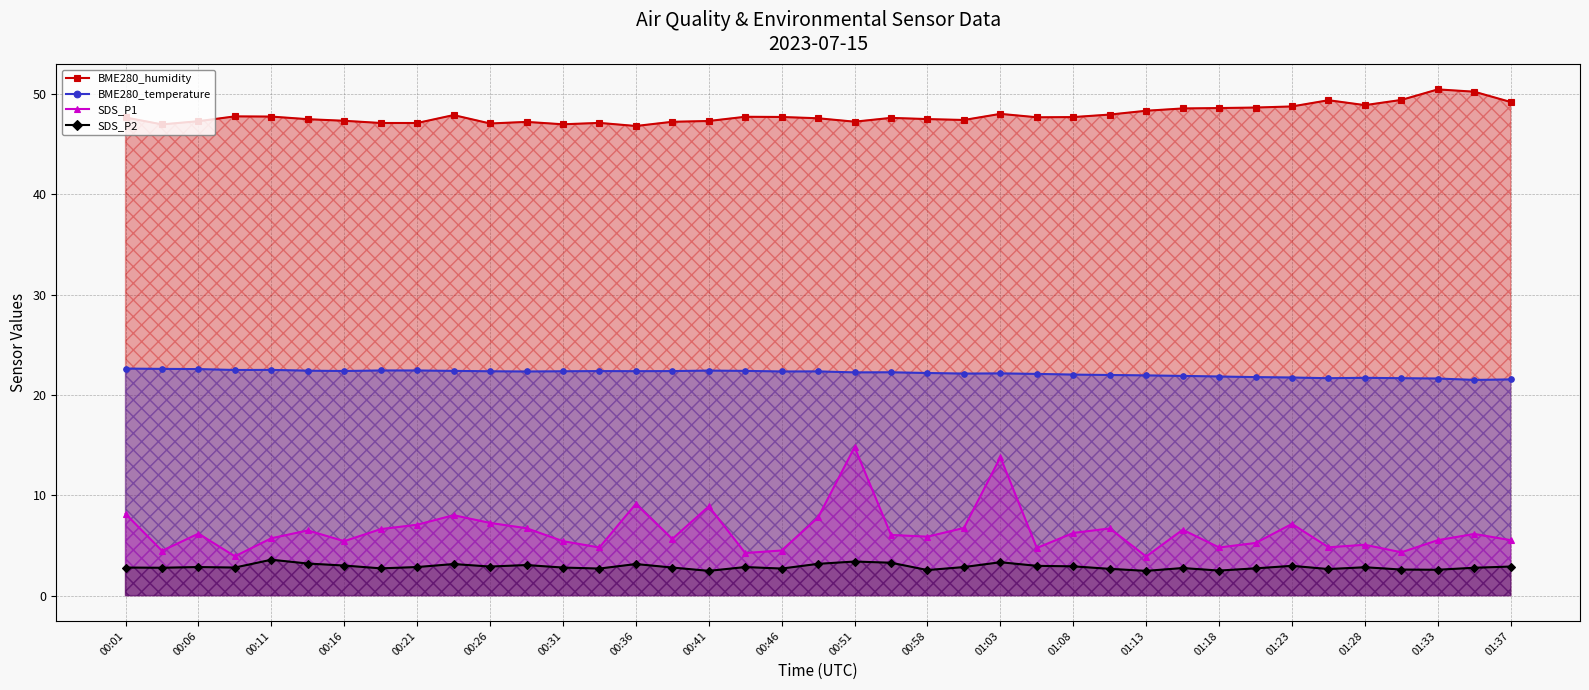

How many interior local valleys does the SDS_P2 series have?

12